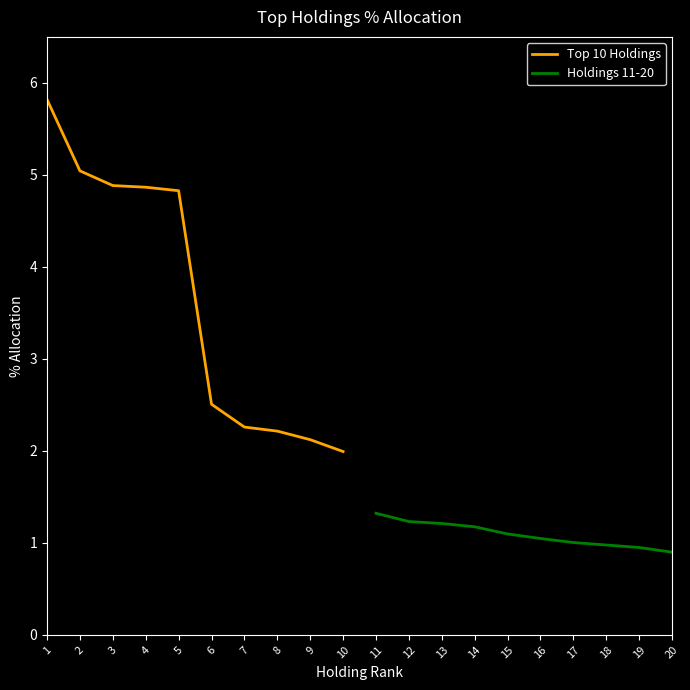

What is the difference between the maximum and minimum values in the Holdings 11-20 series?

0.4